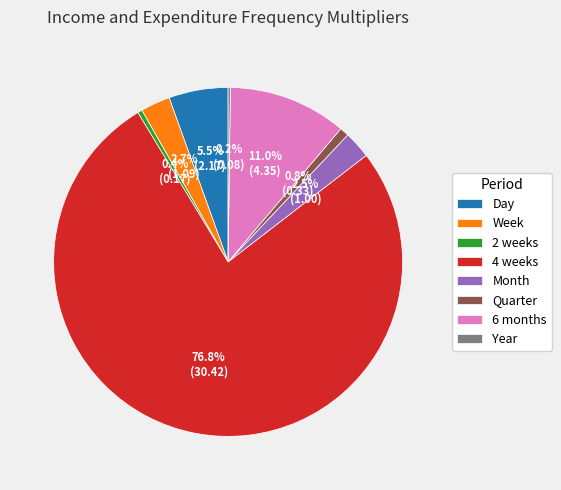

To the nearest percent, what is the combined percentage of 2 weeks and Quarter?

1%